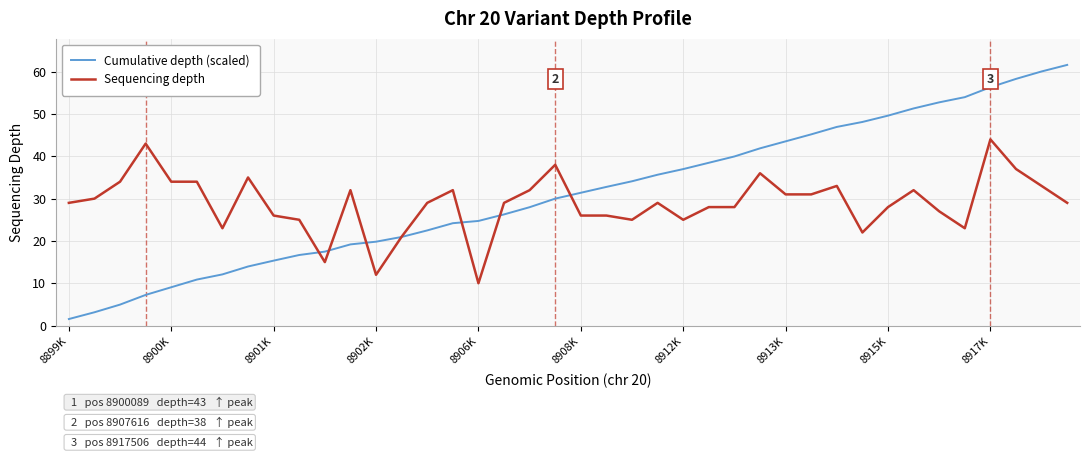

List the series in order of their peak value, lowest first.

Sequencing depth, Cumulative depth (scaled)